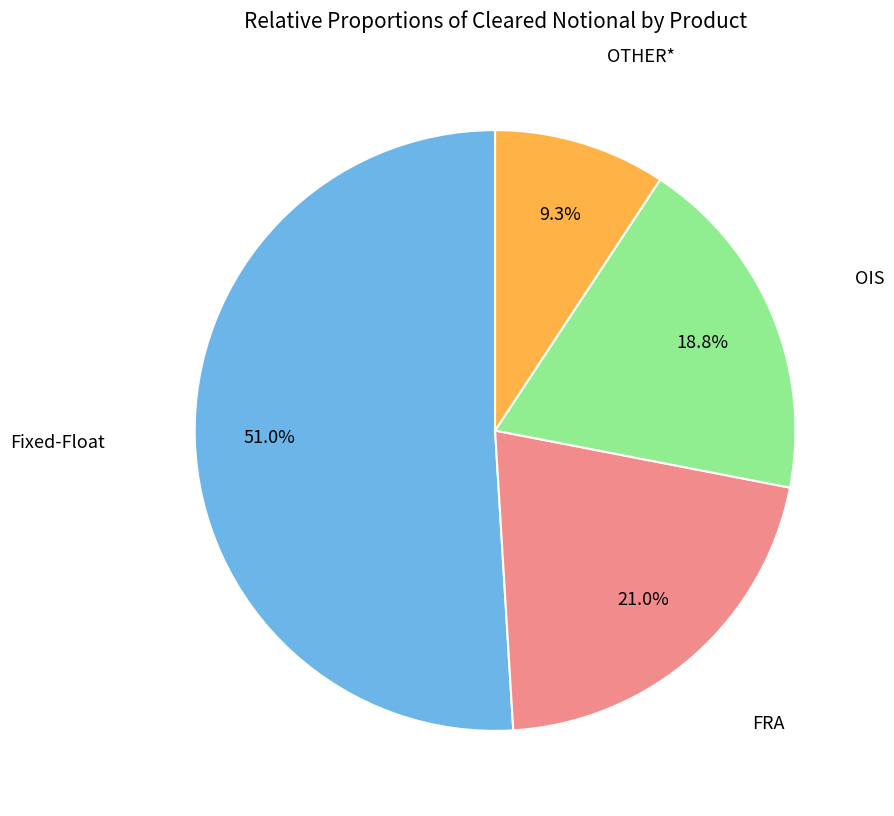

Is there a majority slice in this chart?

Yes